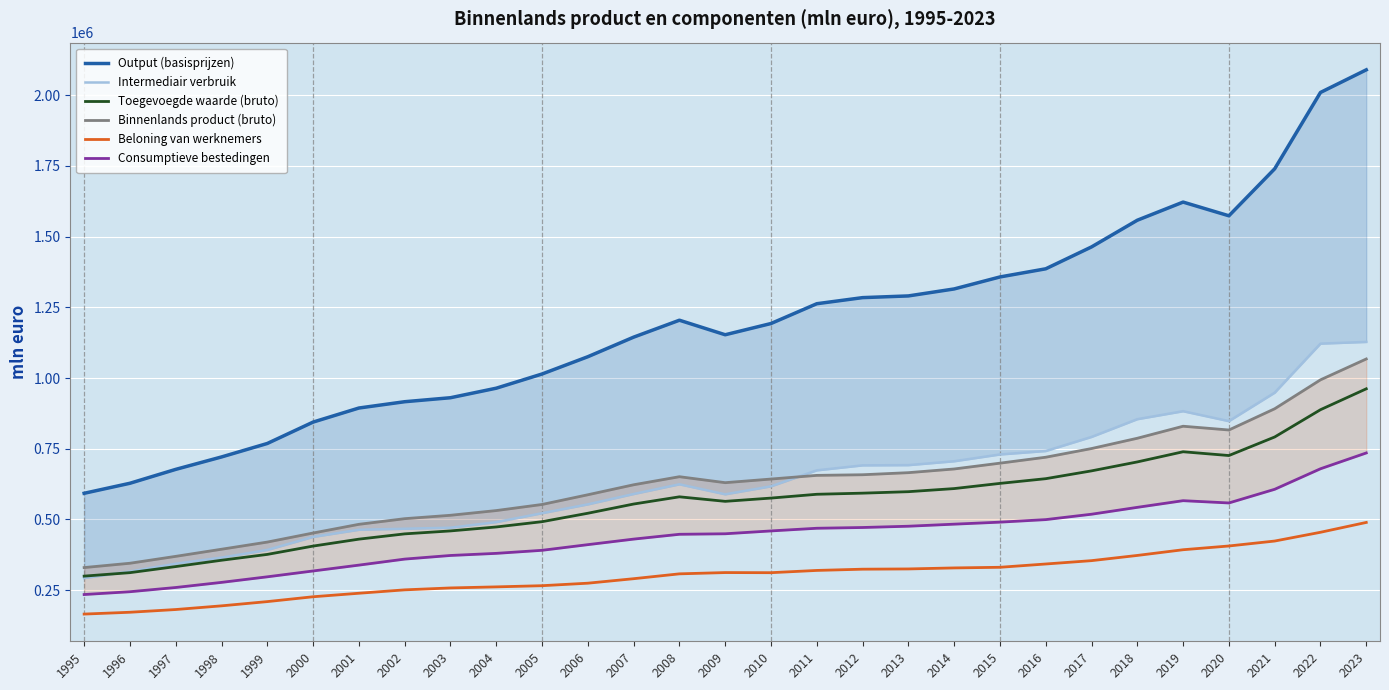

How many lines are shown in the chart?

6